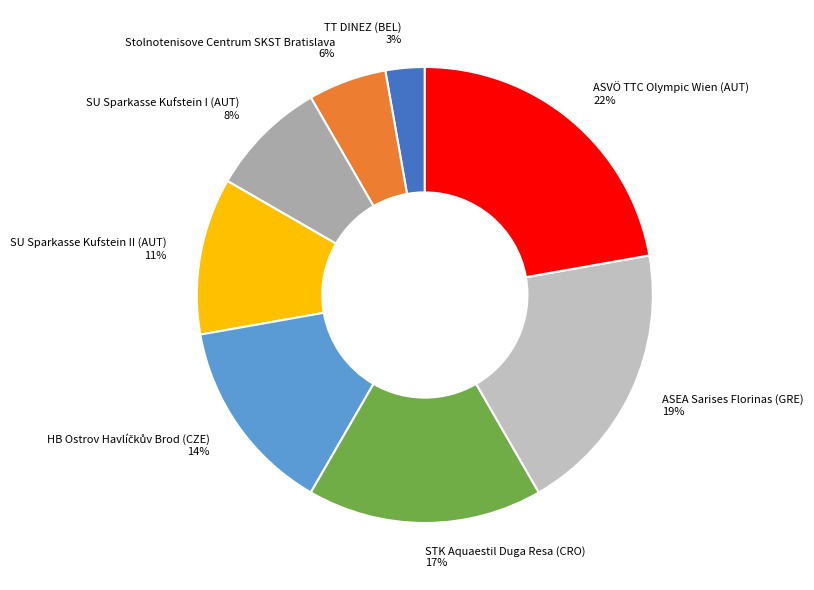

Do TT DINEZ (BEL) 3% and SU Sparkasse Kufstein I (AUT) 8% together represent more than half of the pie?

No